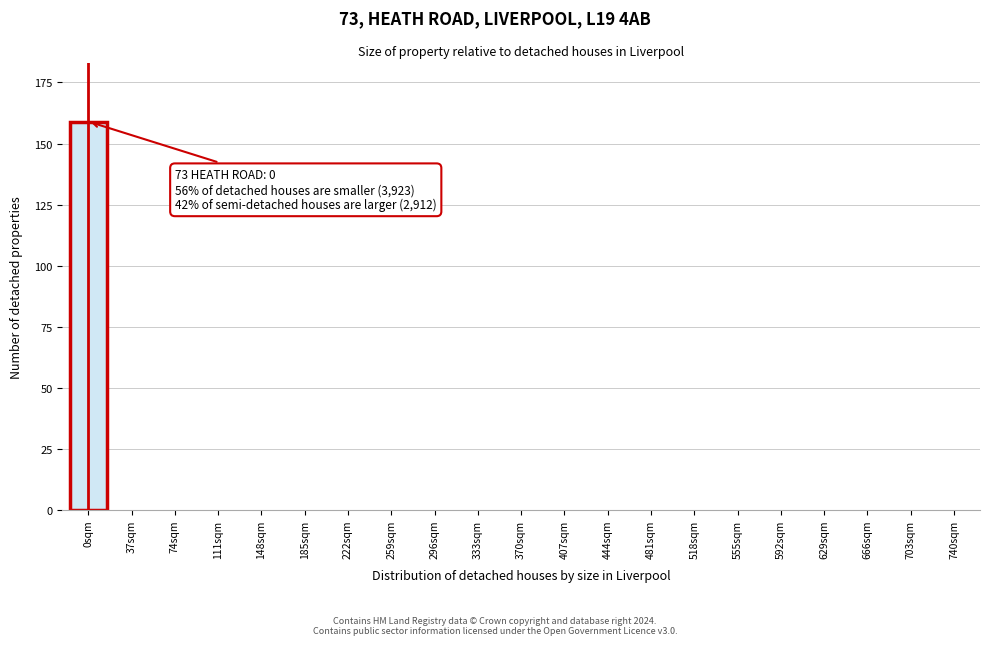

Reading left to right, list all the values displayed in this chart.

0sqm=159	37sqm=0	74sqm=0	111sqm=0	148sqm=0	185sqm=0	222sqm=0	259sqm=0	296sqm=0	333sqm=0	370sqm=0	407sqm=0	444sqm=0	481sqm=0	518sqm=0	555sqm=0	592sqm=0	629sqm=0	666sqm=0	703sqm=0	740sqm=0